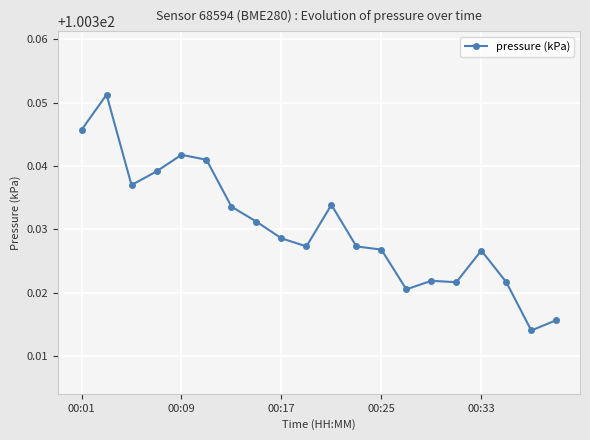

How many values are between 100 and 101?

20